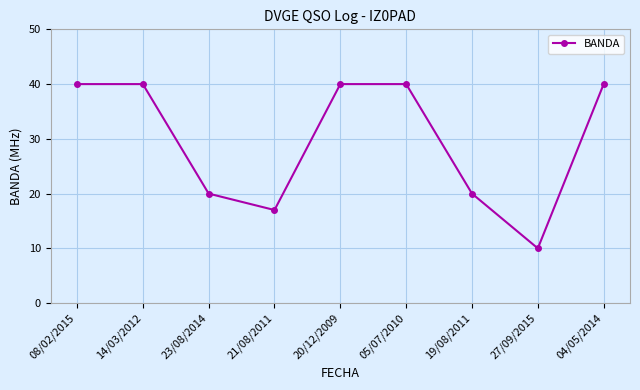

What is the maximum value shown in the chart?

40